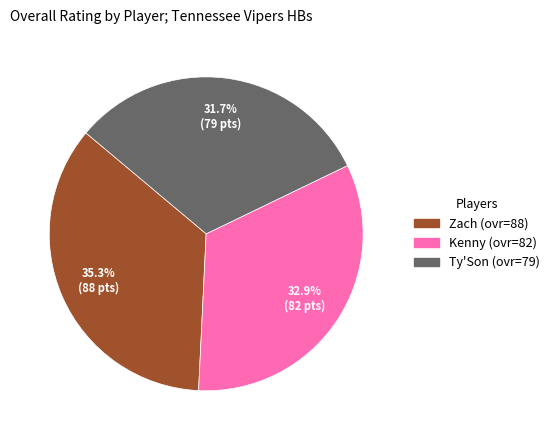

True or false: Kenny accounts for 39% of the total.

False